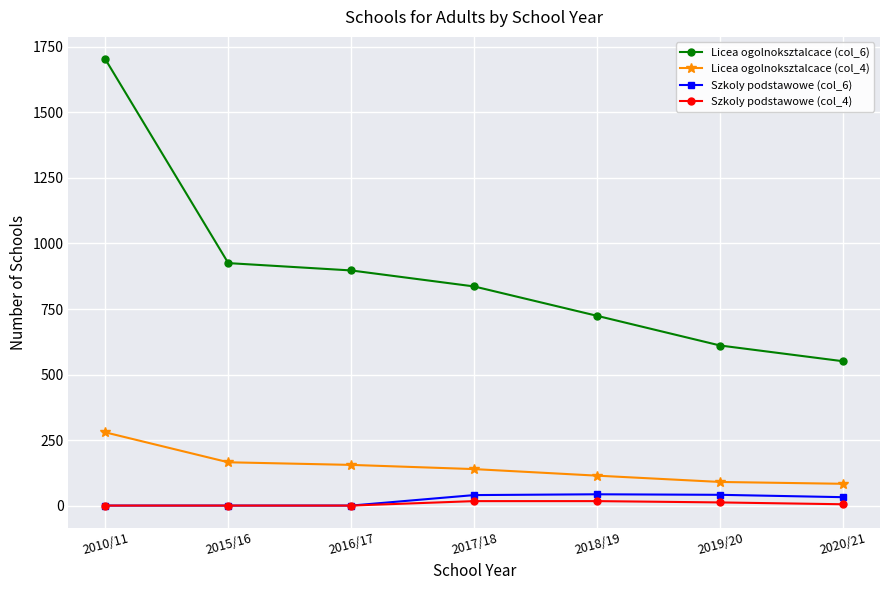

What is the sum of the Licea ogolnoksztalcace (col_4) values at 2018/19 and 2020/21?

199